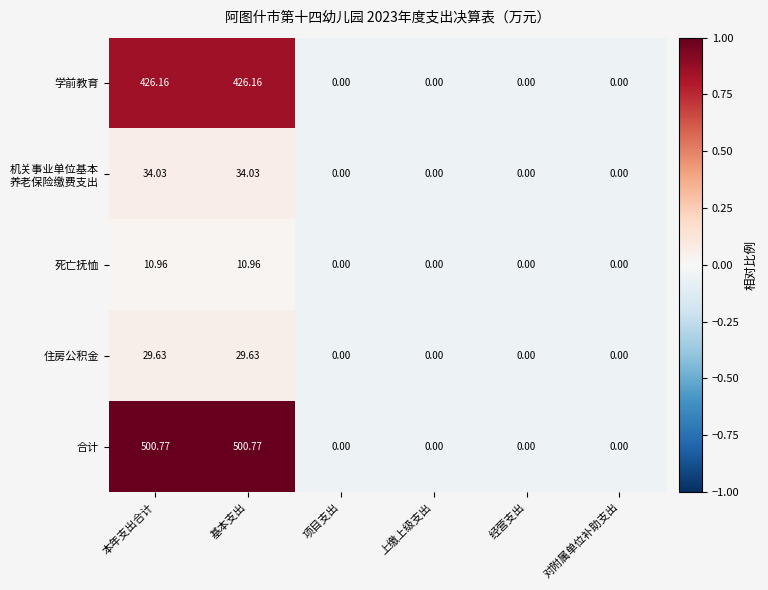

Which series has the largest total across all categories?

合计